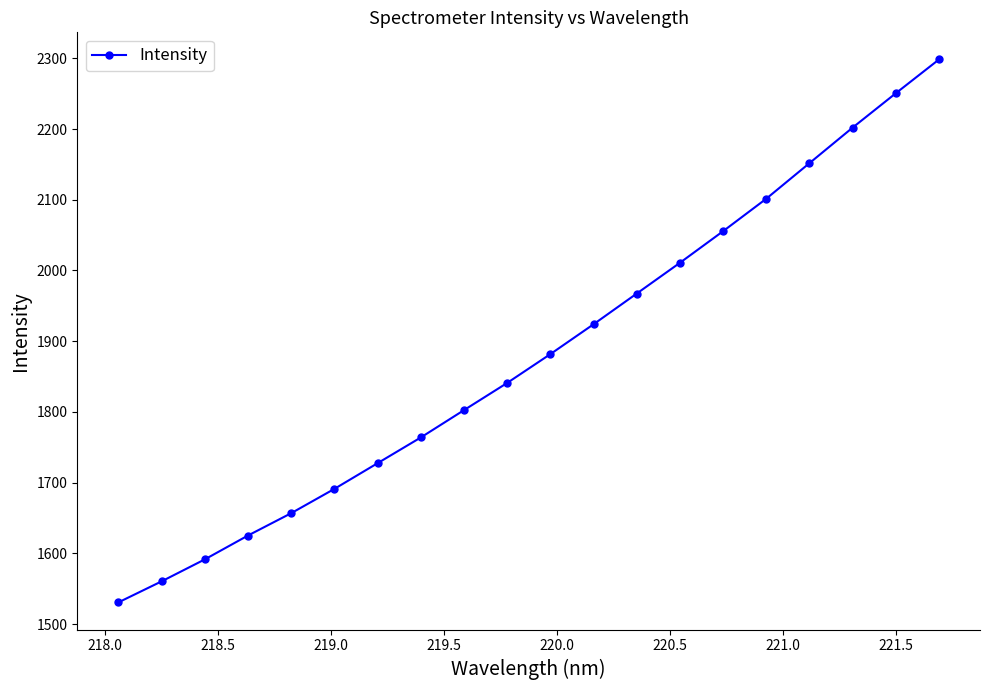

True or false: there are more than 1 points higher than both neighbors.

False